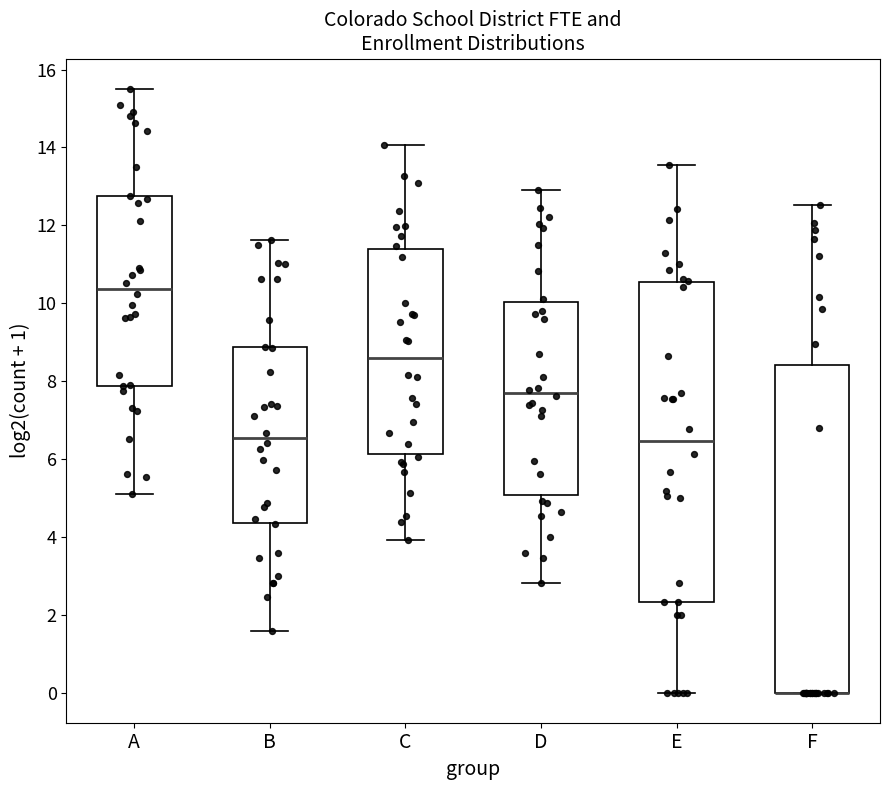

Where does the lower whisker of the box for C end on the y-axis? The values are not printed on the chart, so give them approximately, as read against the axis.

4.0